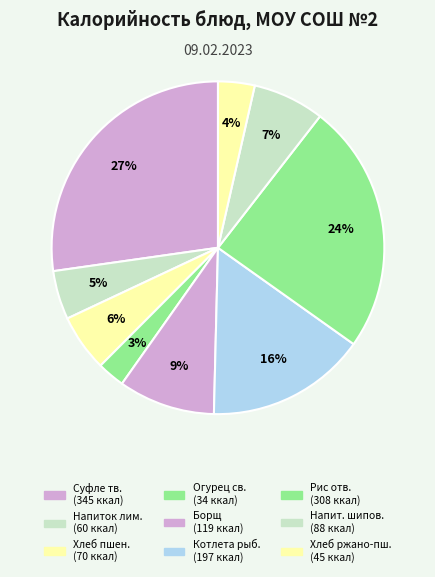

How many slices are in this pie chart?

9